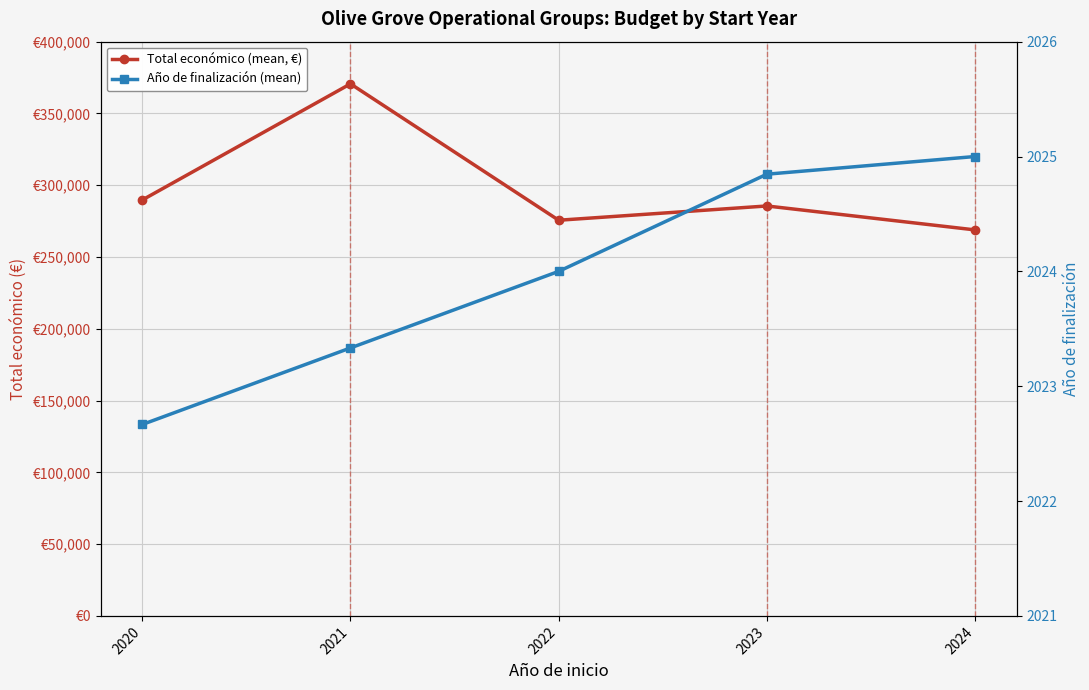

Rank the series by their maximum value, from highest to lowest.

Total económico (mean, €), Año de finalización (mean)